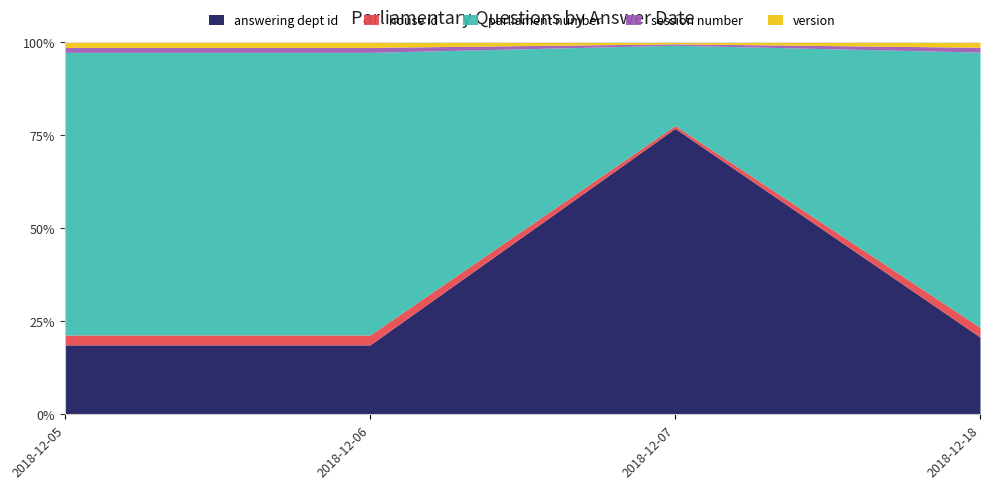

The value of version at 2018-12-06 is 1. True or false?

True